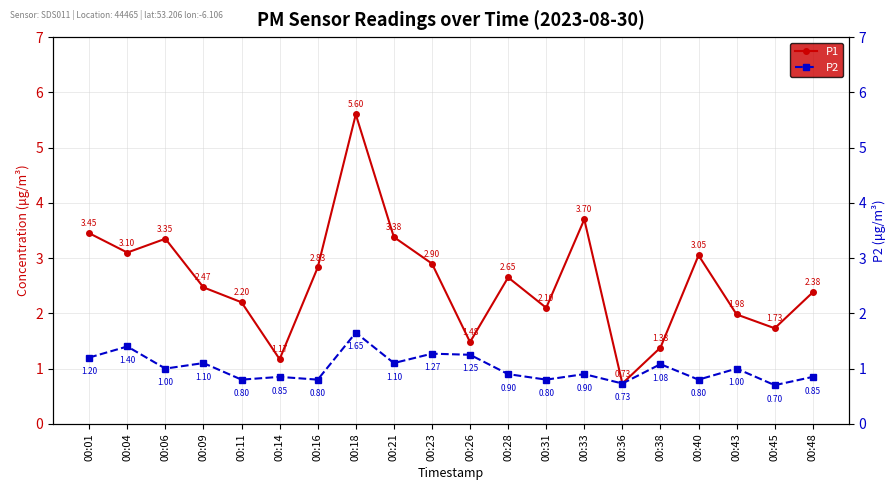

Where is the first local minimum for P1?

00:04